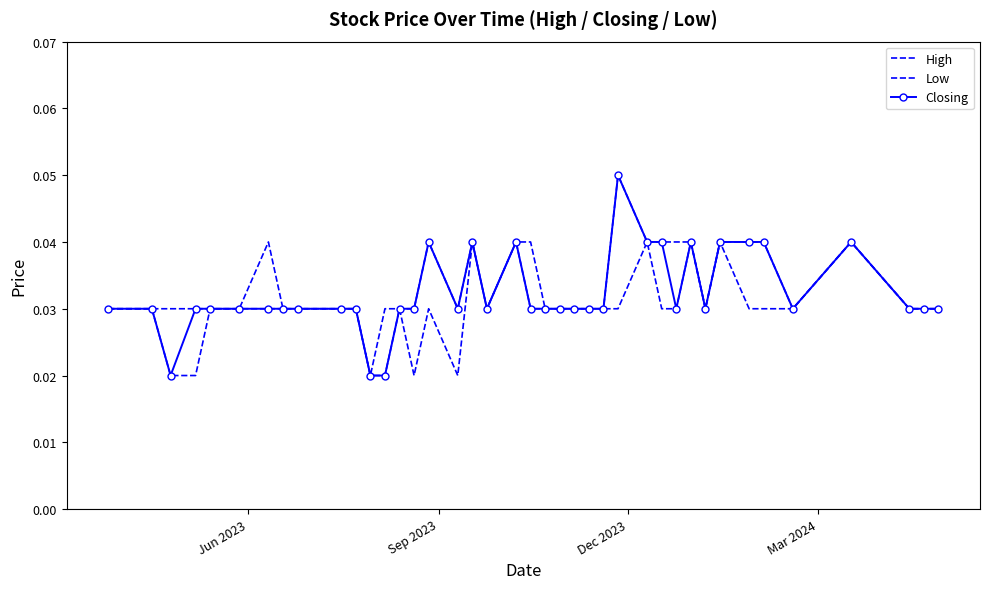

How many interior local valleys does the Low series have?

4